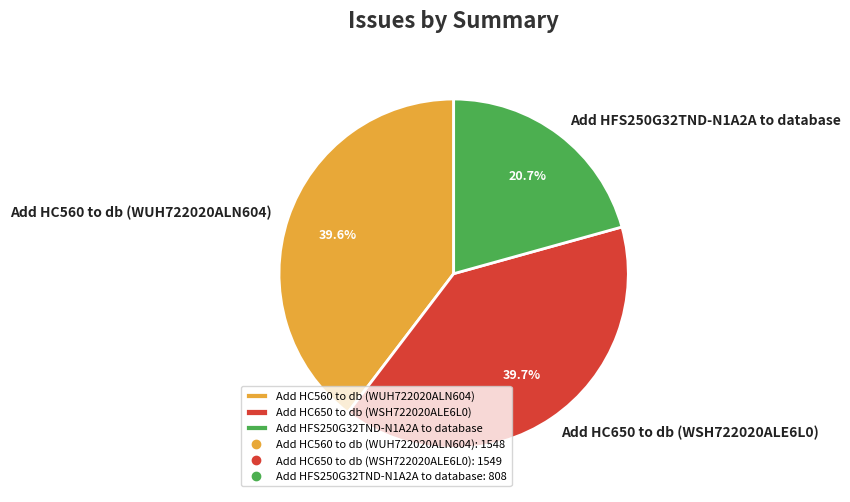

The Add HFS250G32TND-N1A2A to database slice represents 21% of the pie. True or false?

True